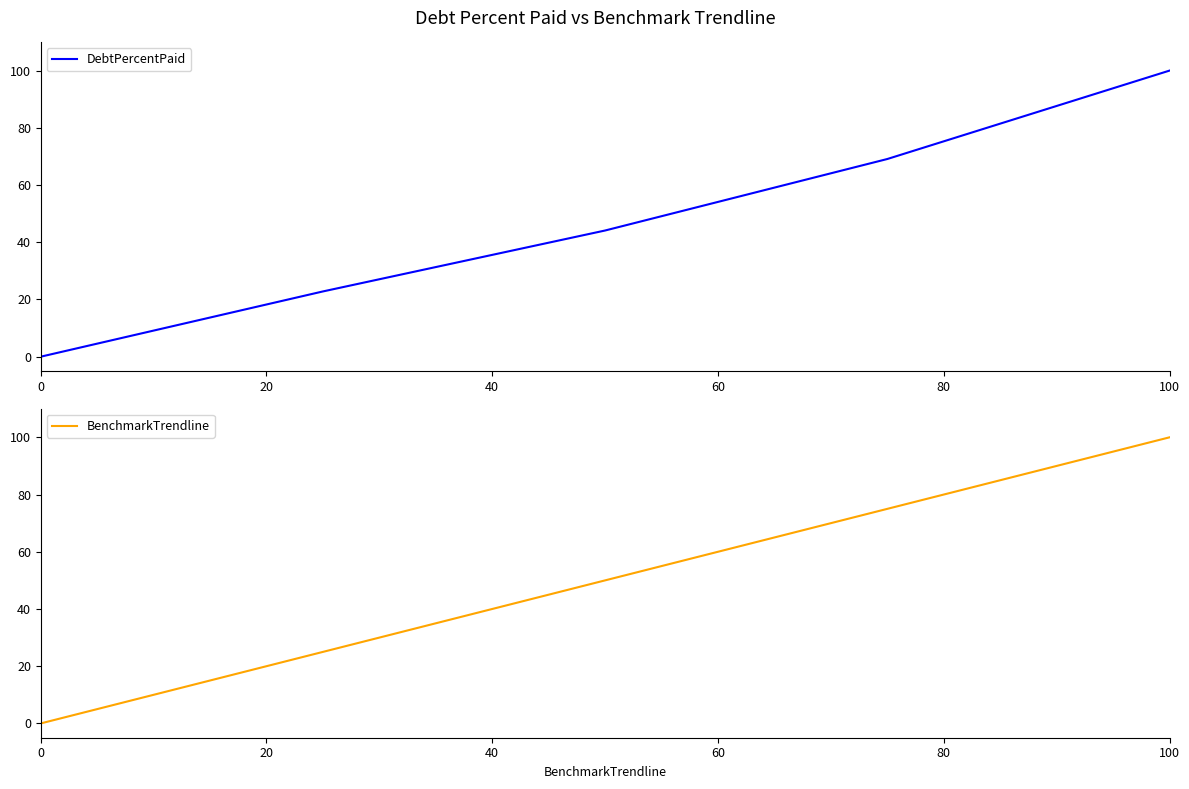

Count the number of data series in this chart.

2